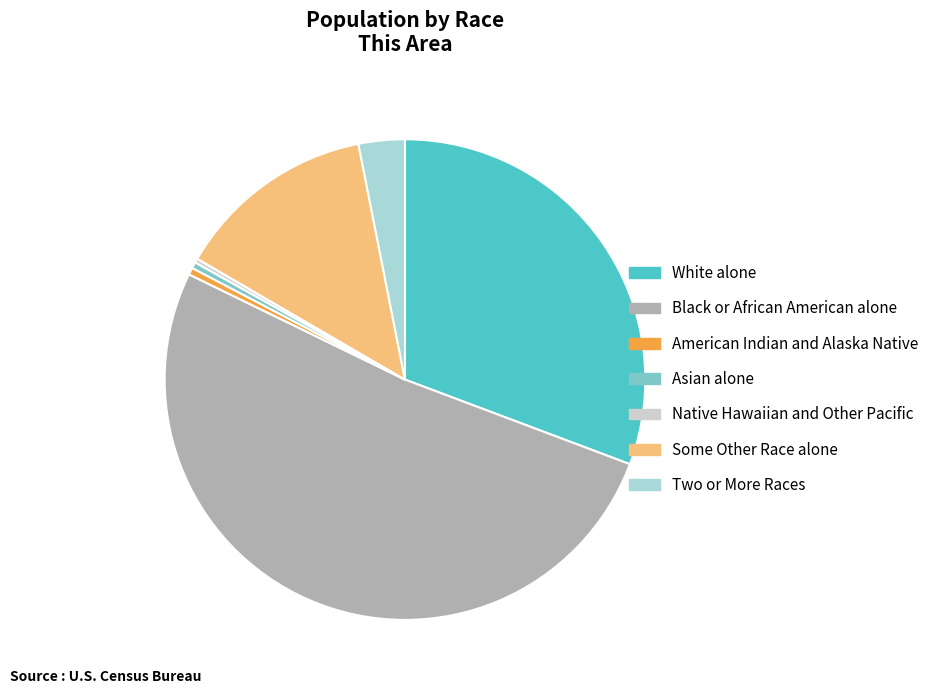

Combined, do White alone and Two or More Races account for over 50%?

No